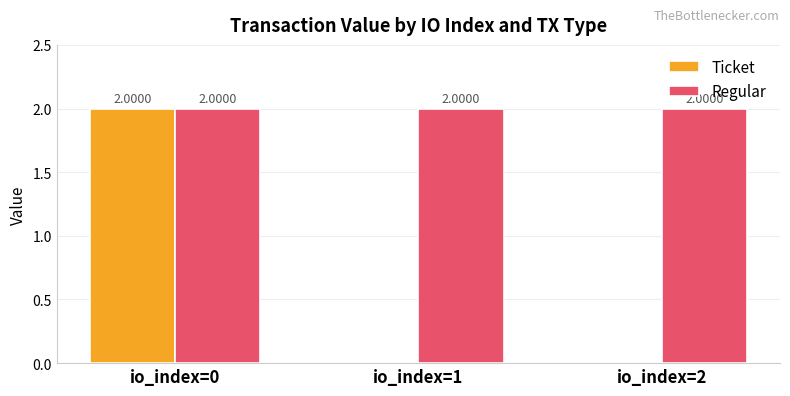

Which series has the largest range (max minus min)?

Ticket